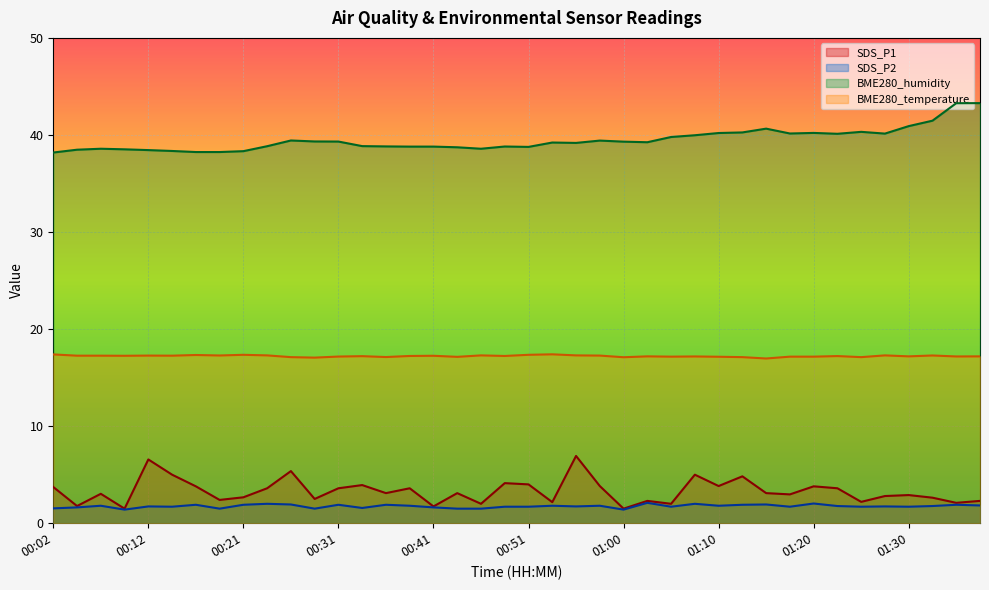

Does the chart display data point markers on the line(s)?

No